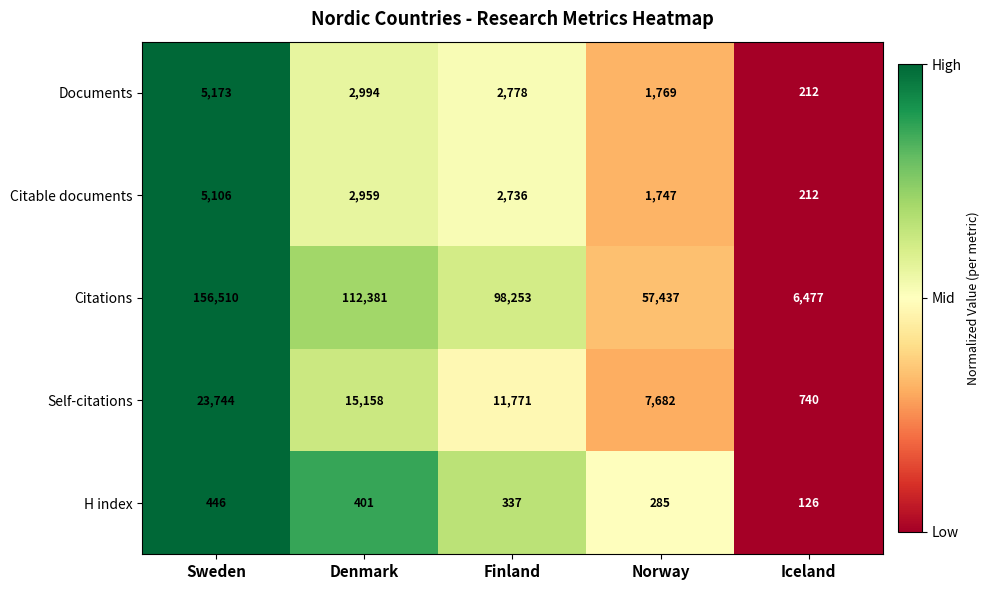

Reading right to left, list all the values displayed in this chart.

Documents: Iceland=212	Norway=1769	Finland=2778	Denmark=2994	Sweden=5173
Citable documents: Iceland=212	Norway=1747	Finland=2736	Denmark=2959	Sweden=5106
Citations: Iceland=6477	Norway=57437	Finland=98253	Denmark=112381	Sweden=156510
Self-citations: Iceland=740	Norway=7682	Finland=11771	Denmark=15158	Sweden=23744
H index: Iceland=126	Norway=285	Finland=337	Denmark=401	Sweden=446